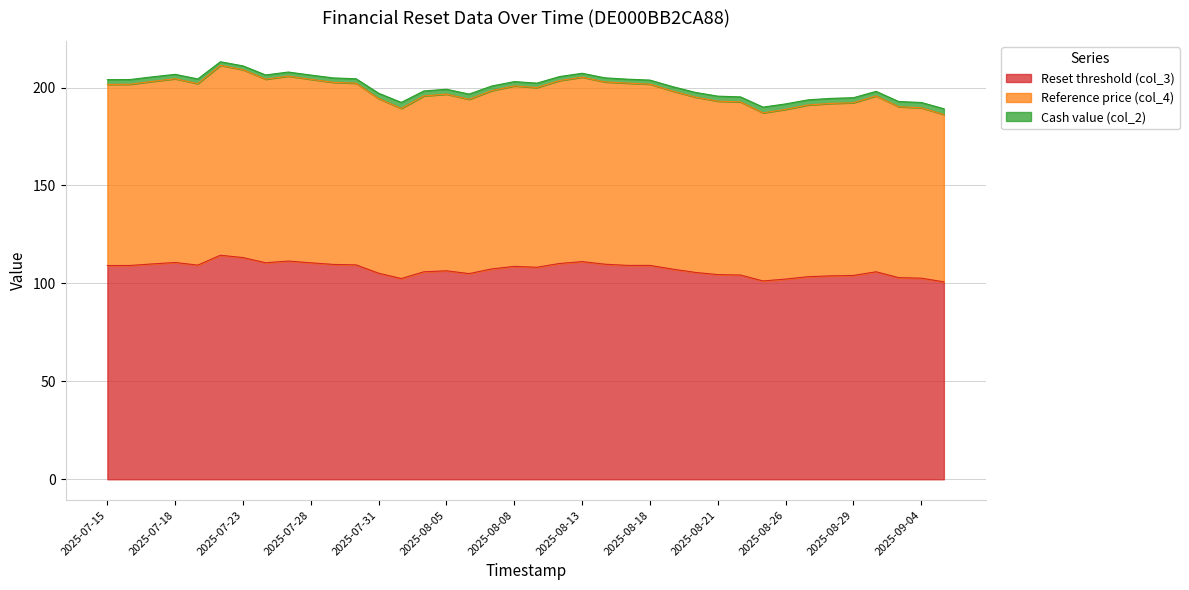

Does the chart have visible grid lines?

Yes